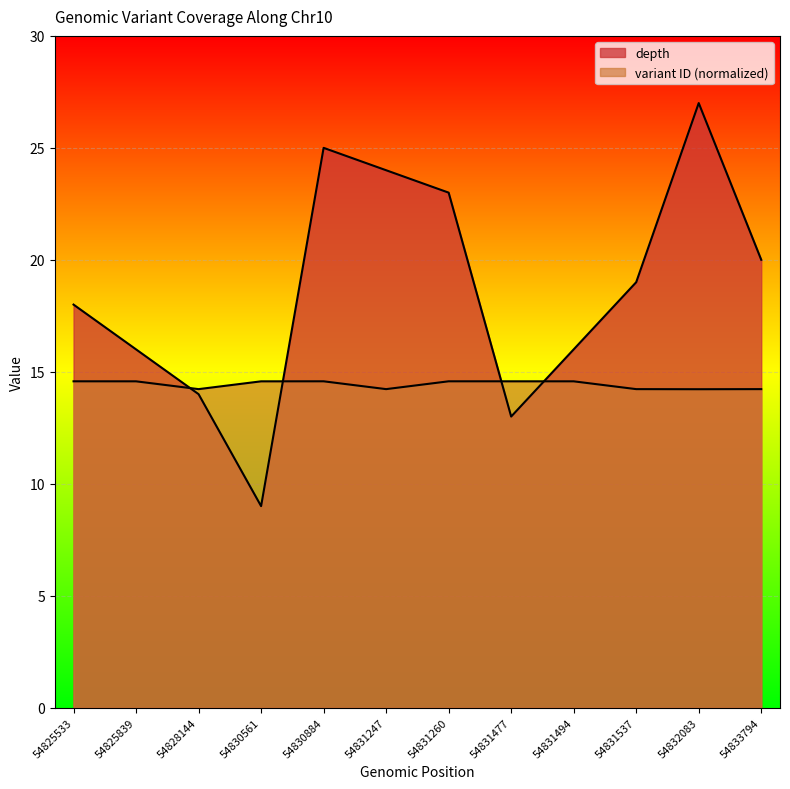

Reading left to right, transcribe all the data shown in this chart.

depth: 18.0	16.0	14.0	9.0	25.0	24.0	23.0	13.0	16.0	19.0	27.0	20.0
variant ID (normalized): 14.6	14.6	14.2	14.6	14.6	14.2	14.6	14.6	14.6	14.2	14.2	14.2